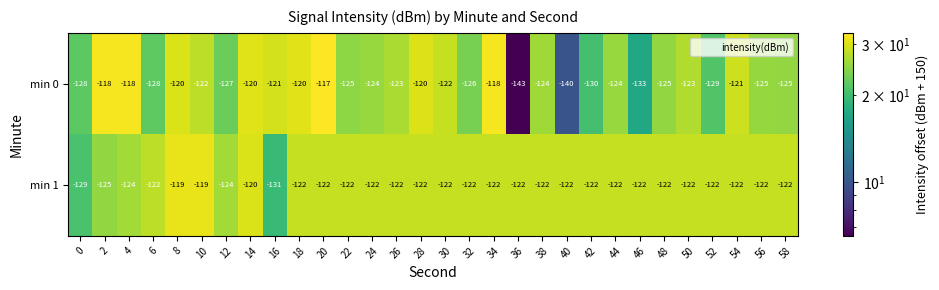

What is the total value across all series at 10?

-241